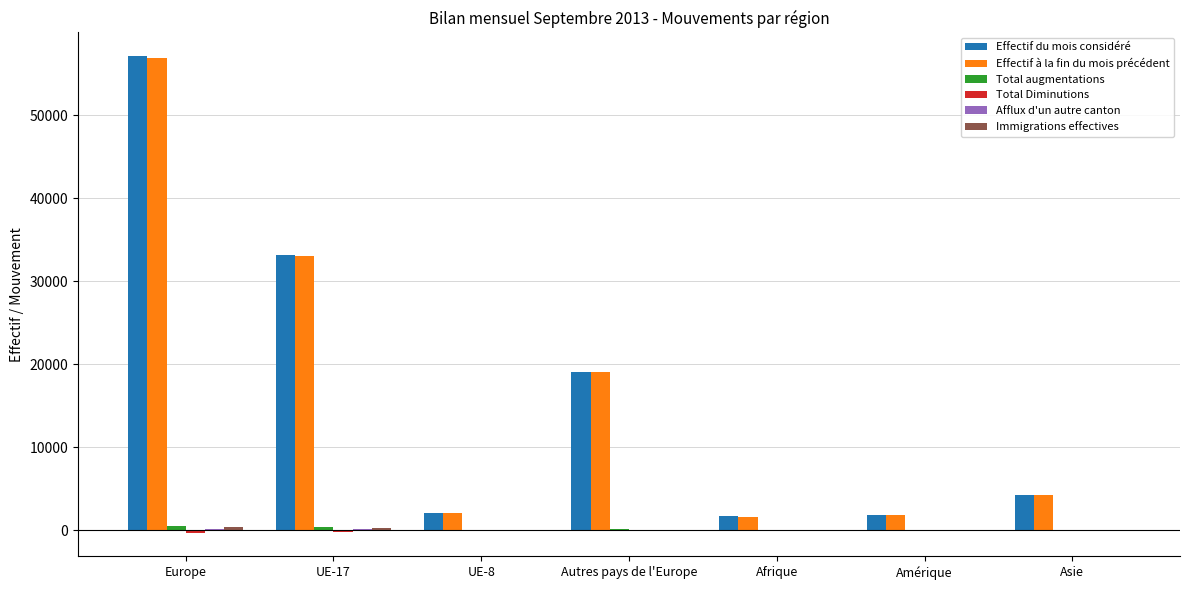

The Effectif à la fin du mois précédent series shows 19069 at Autres pays de l'Europe. True or false?

True